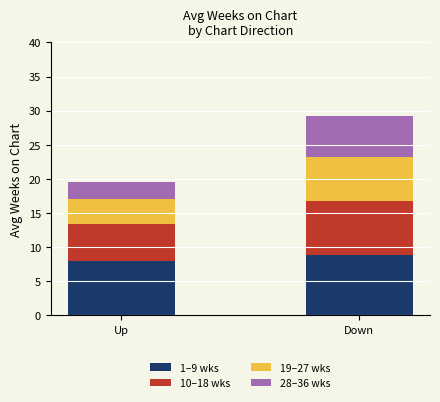

Does the chart contain stacked bars?

Yes